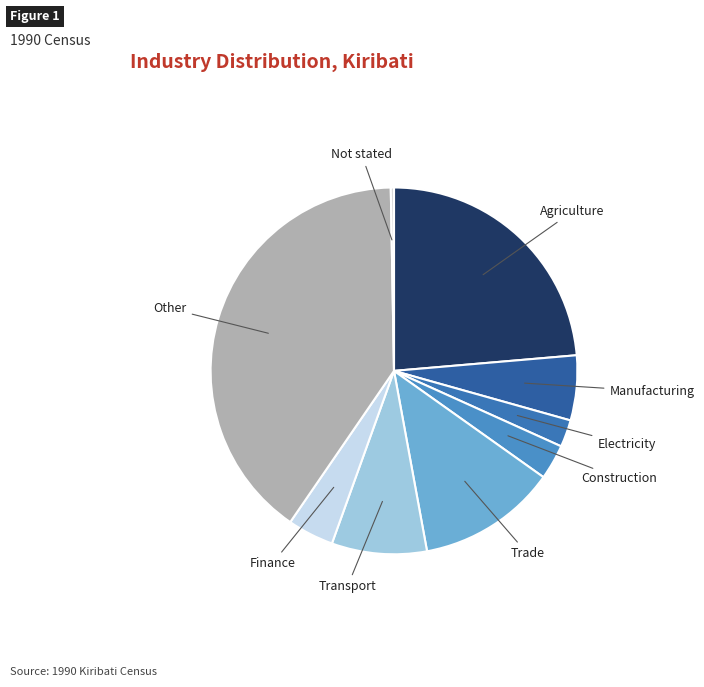

Is Electricity the majority of the pie?

No